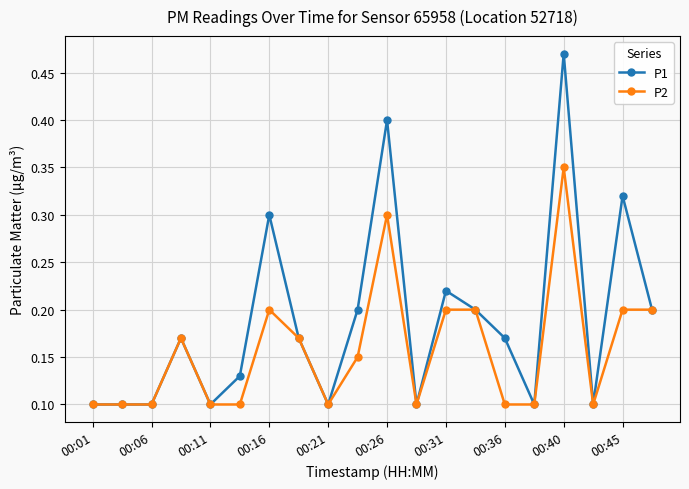

Does the chart display data point markers on the line(s)?

Yes